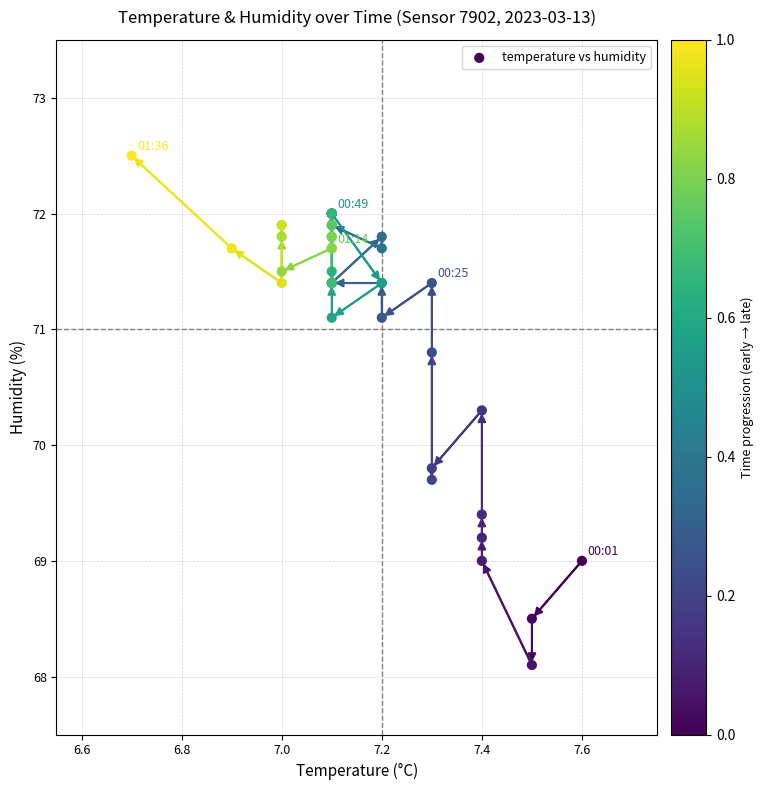

What Y value in the scatter plot is closest to 70?

69.8